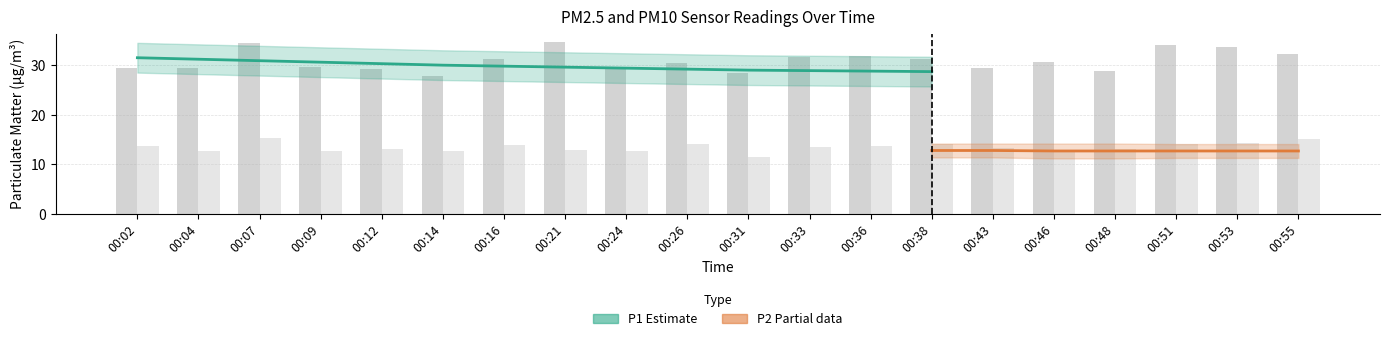

How many distinct data groups are displayed?

2